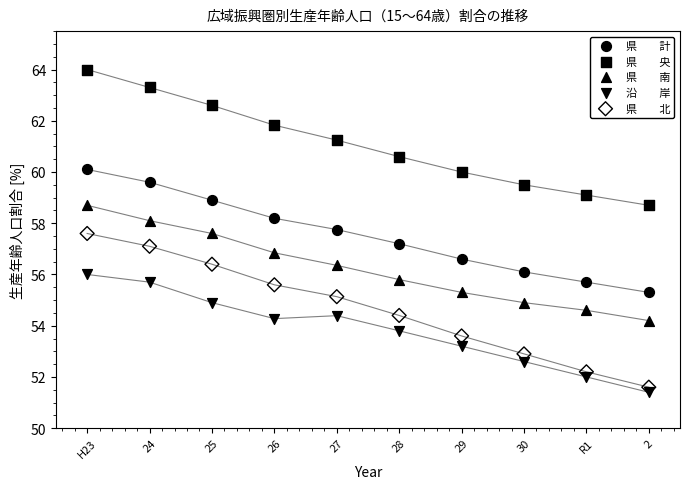

Across all data points, what is the range of Y values (max minus min)?

12.6